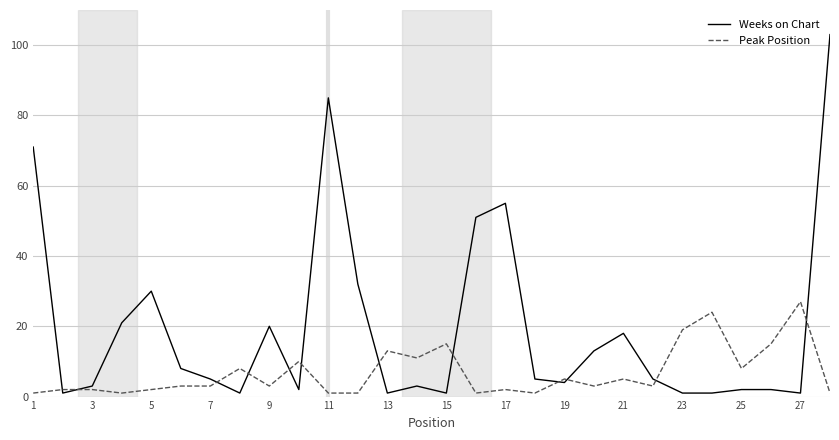

Rank the series by their maximum value, from lowest to highest.

Peak Position, Weeks on Chart